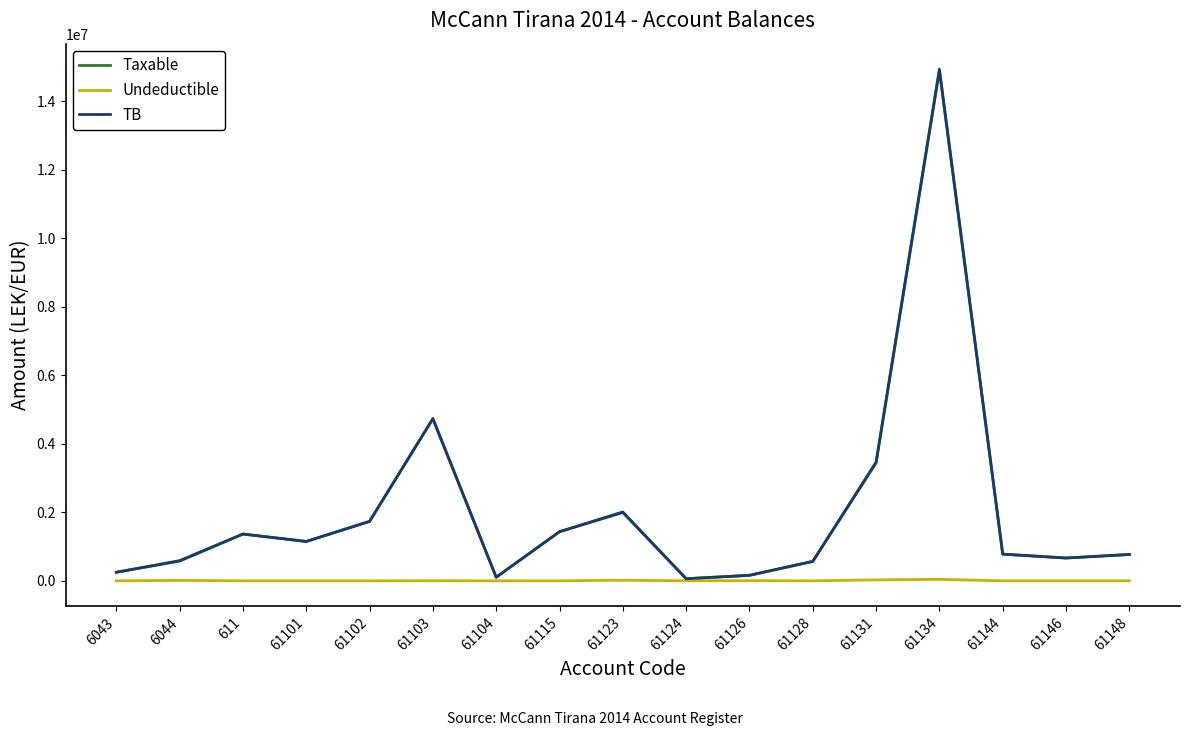

At which category is the sum across all series the highest?

61134